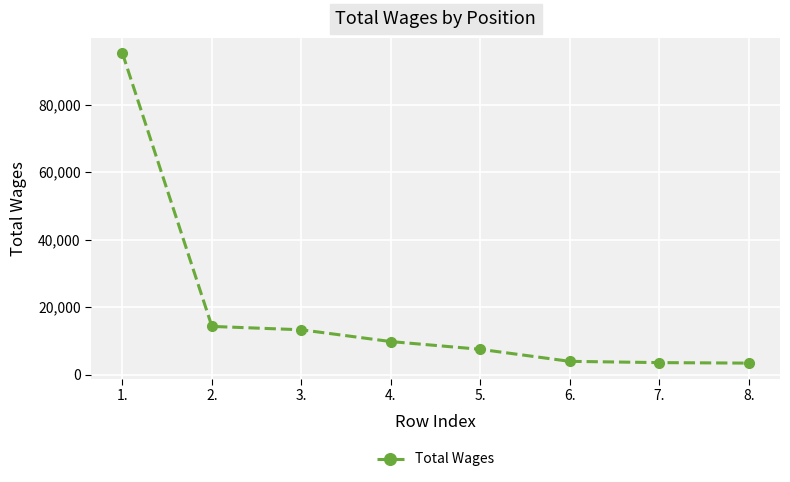

What is the difference between the maximum and second lowest values?

91672